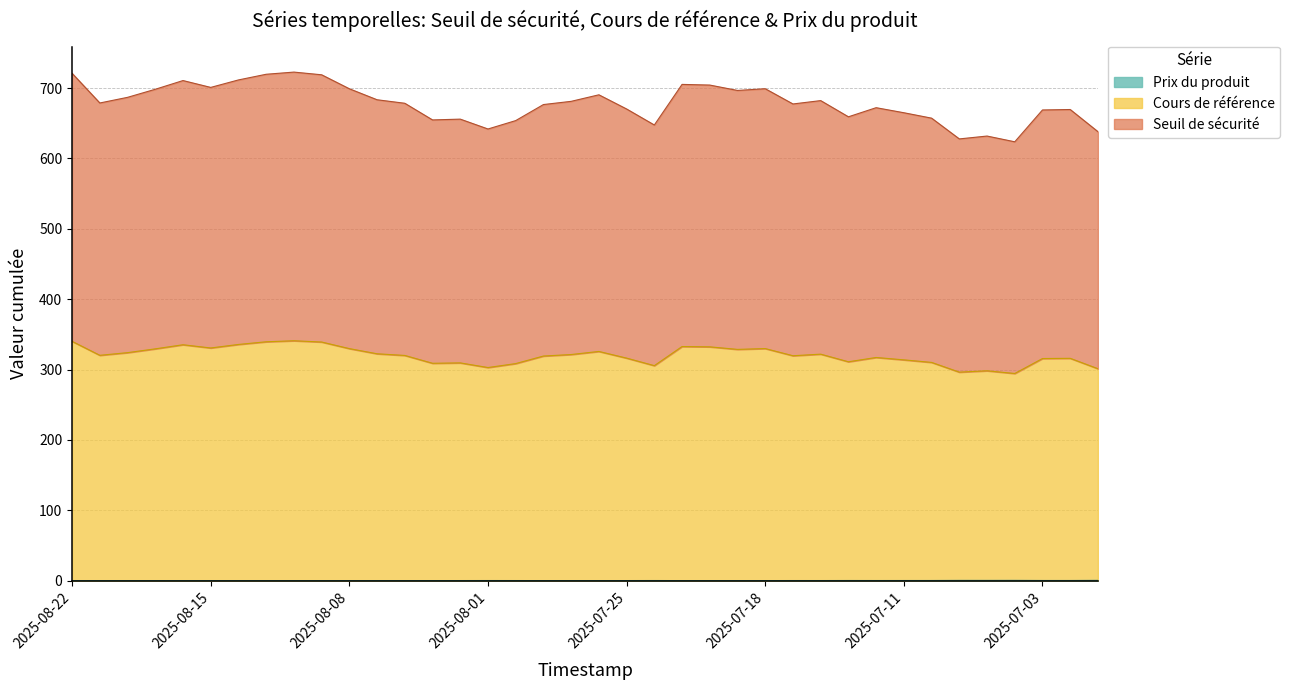

What is the greatest value displayed?

722.7